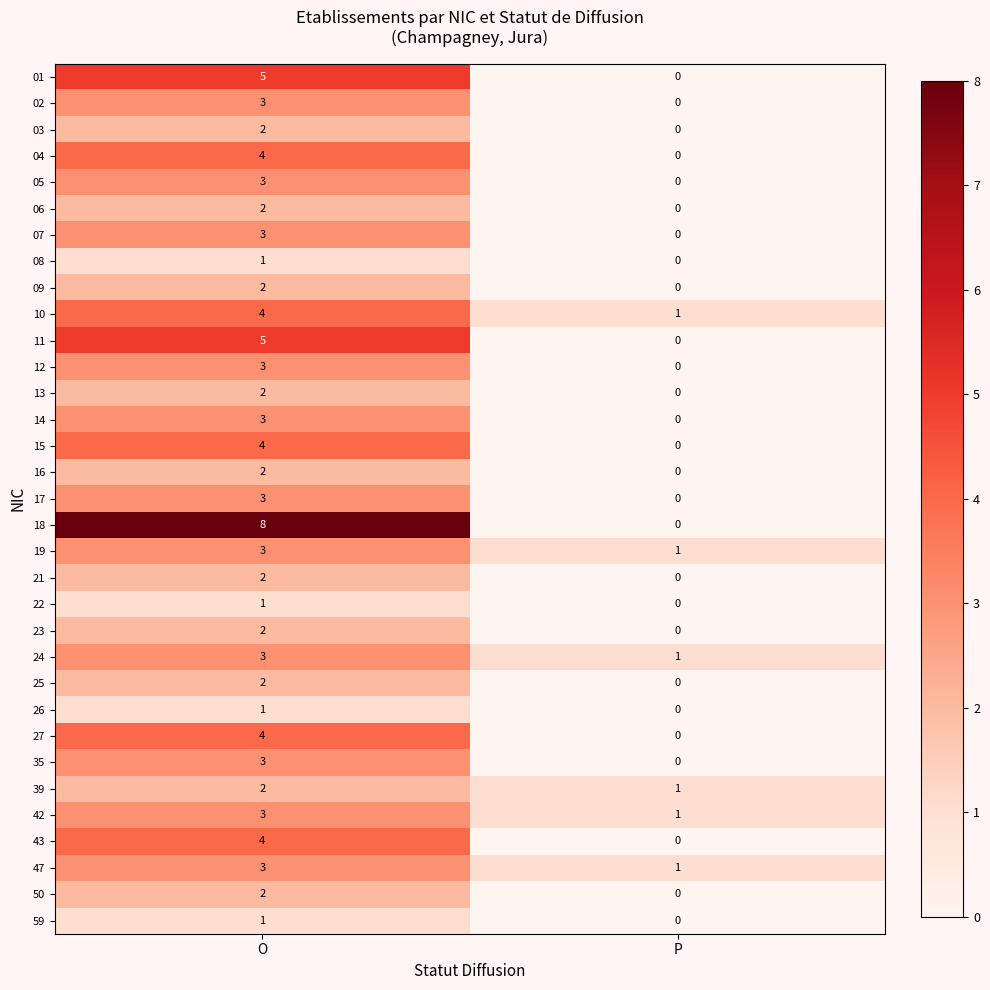

What is the total value across all series at P?

6